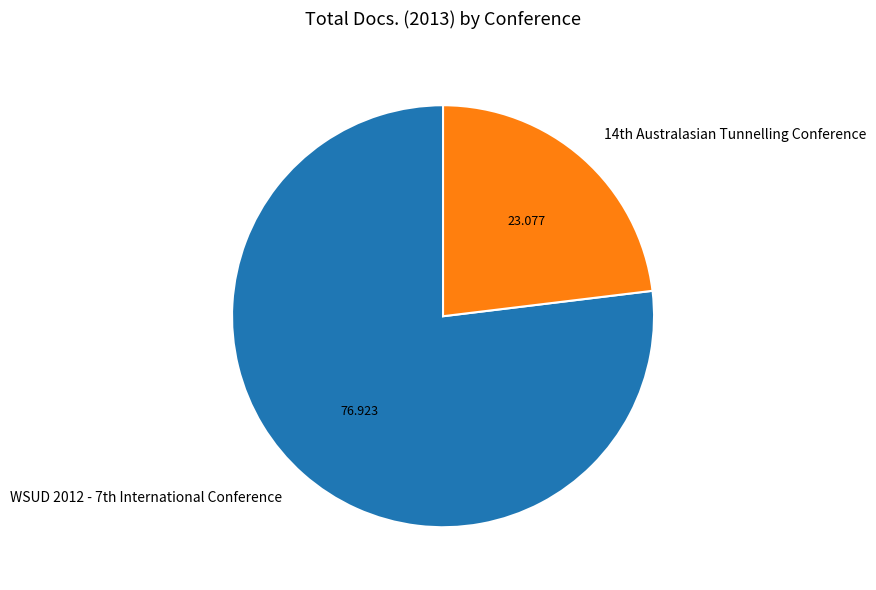

Which category has the smallest portion of the pie?

14th Australasian Tunnelling Conference